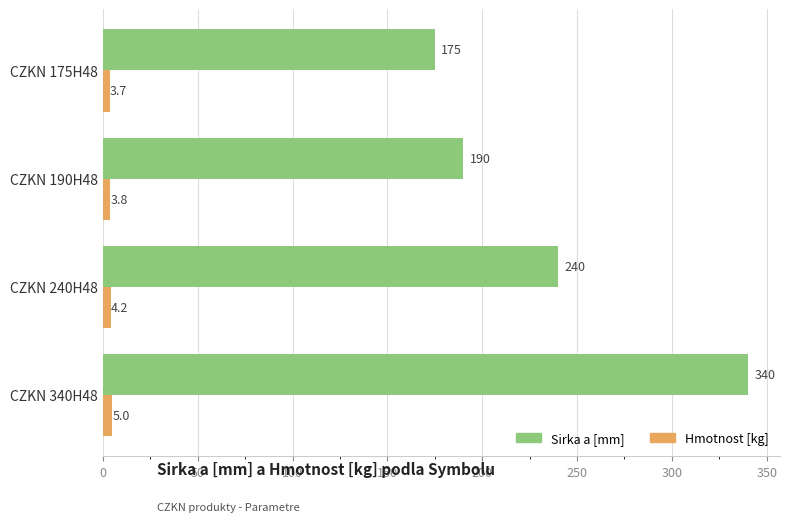

Which series has the largest total across all categories?

Sirka a [mm]